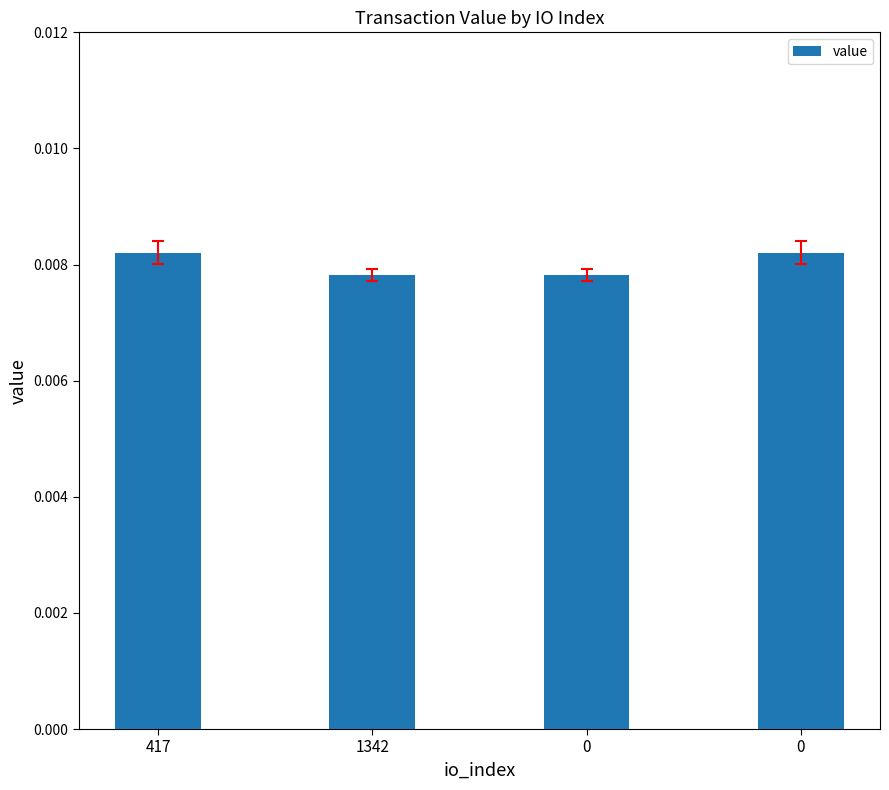

What is the label of the 3rd bar from the right?

1342